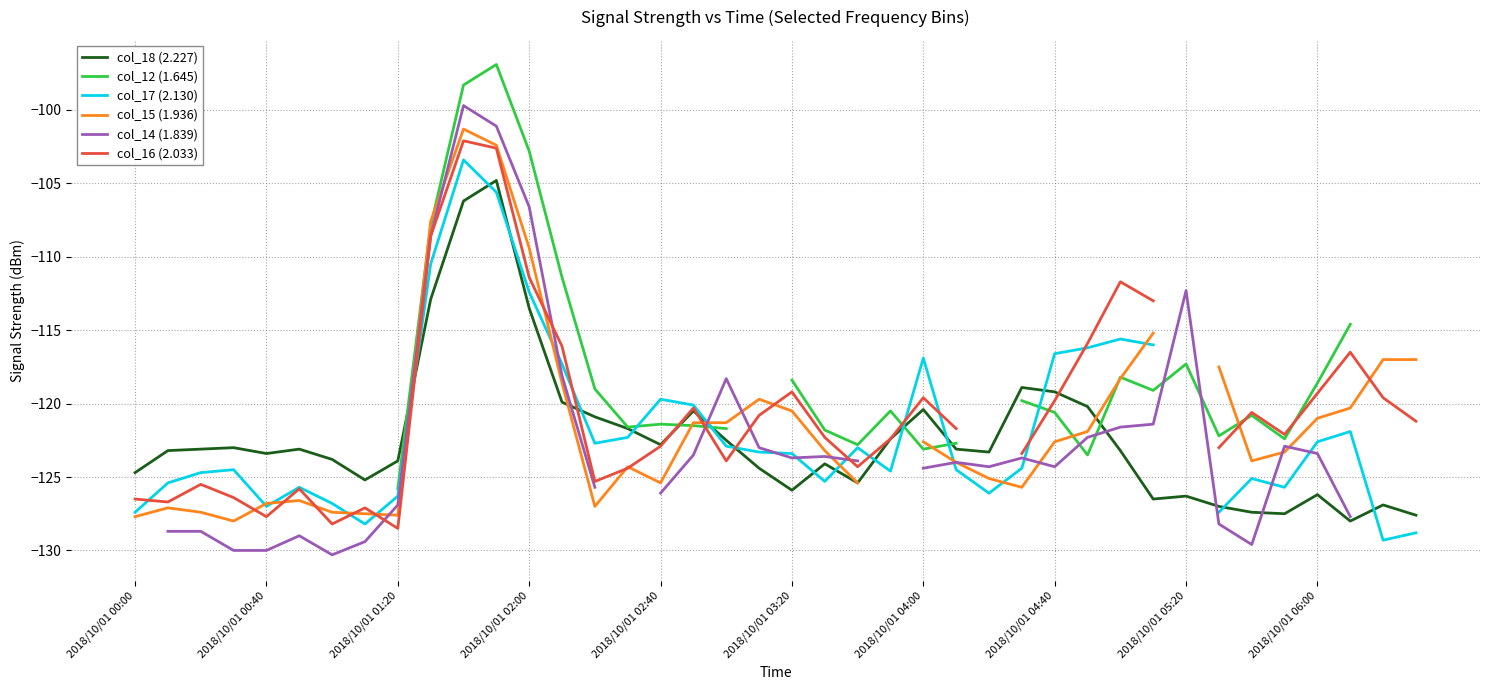

What position from the left is 14?

15